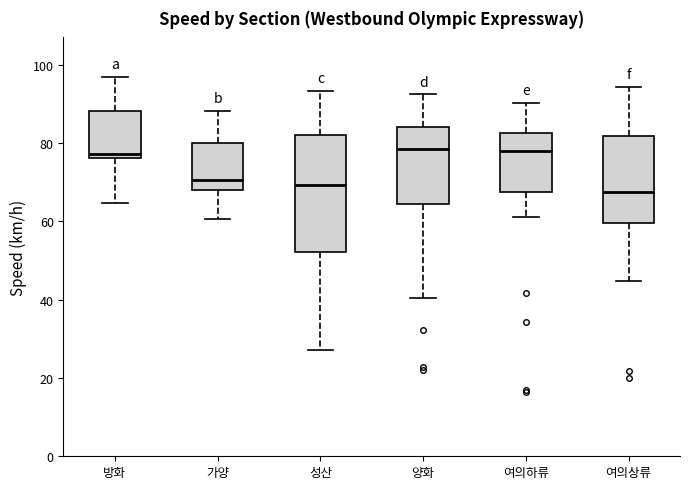

Reading left to right, transcribe this box plot: for each box, give where its median line is, the range the box spans, and where its two whiskers end, as read against the y-axis. The values are not printed on the chart, so give them approximately, as read against the axis.

방화: median 78, box 76 to 88, whiskers 64 to 96
가양: median 70, box 68 to 80, whiskers 60 to 88
성산: median 70, box 52 to 82, whiskers 28 to 94
양화: median 78, box 64 to 84, whiskers 40 to 92
여의하류: median 78, box 68 to 82, whiskers 62 to 90
여의상류: median 68, box 60 to 82, whiskers 44 to 94